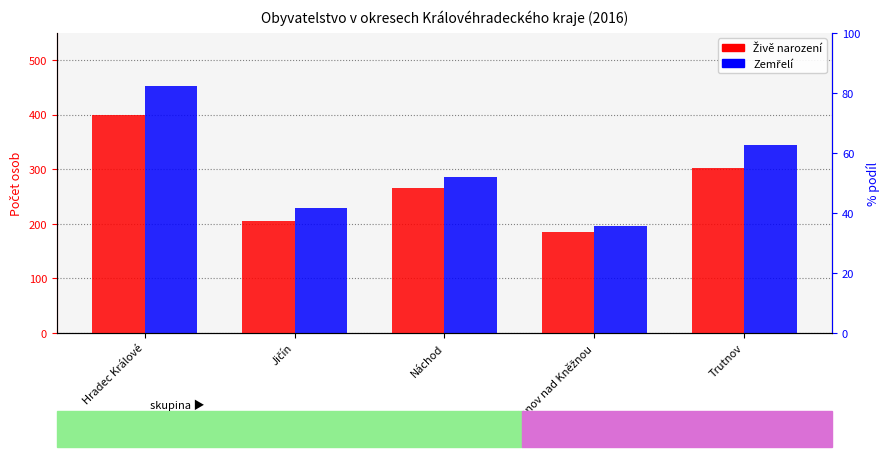

Reading left to right, extract all data points from this chart.

Živě narození: Hradec Králové=400	Jičín=206	Náchod=266	Rychnov nad Kněžnou=185	Trutnov=302
Zemřelí: Hradec Králové=452	Jičín=229	Náchod=285	Rychnov nad Kněžnou=196	Trutnov=344